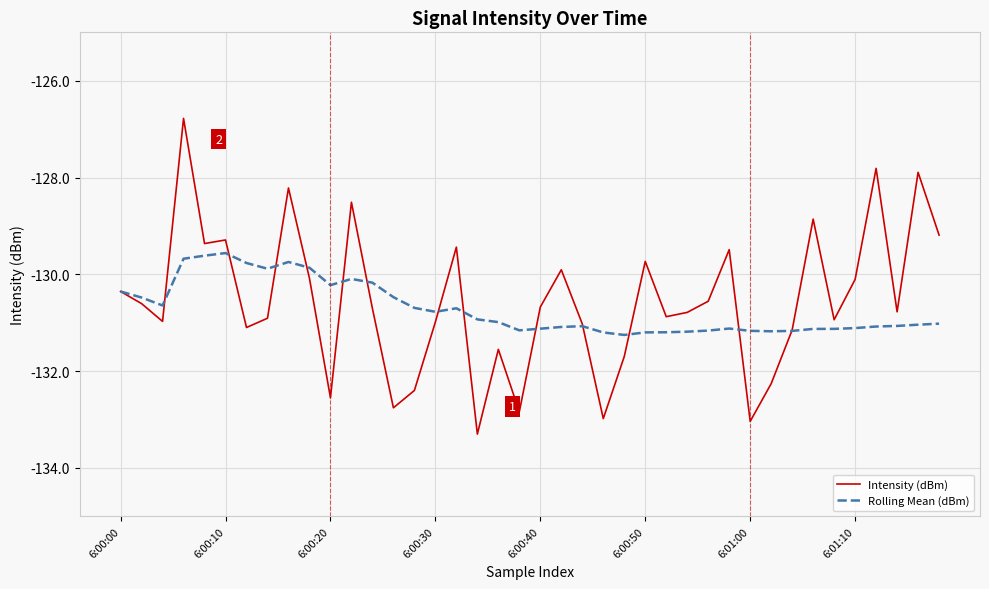

Which series has the largest range (max minus min)?

Intensity (dBm)